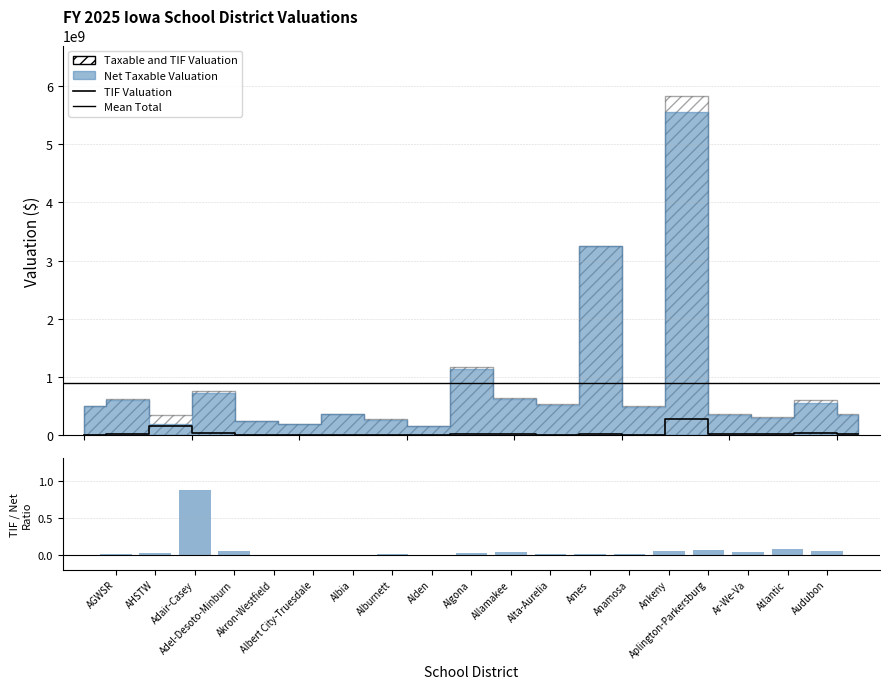

Reading left to right, list all the values displayed in this chart.

TIF Valuation: 2566296.0	15473926.0	165655476.0	41508185.0	0.0	0.0	0.0	3549611.0	0.0	27541111.0	21308887.0	6166155.0	16426500.0	6738431.0	272371446.0	22049979.0	13730936.0	45150193.0	19969787.0
TIF / Net ratio: 0.0	0.0	0.9	0.1	0.0	0.0	0.0	0.0	0.0	0.0	0.0	0.0	0.0	0.0	0.0	0.1	0.0	0.1	0.1